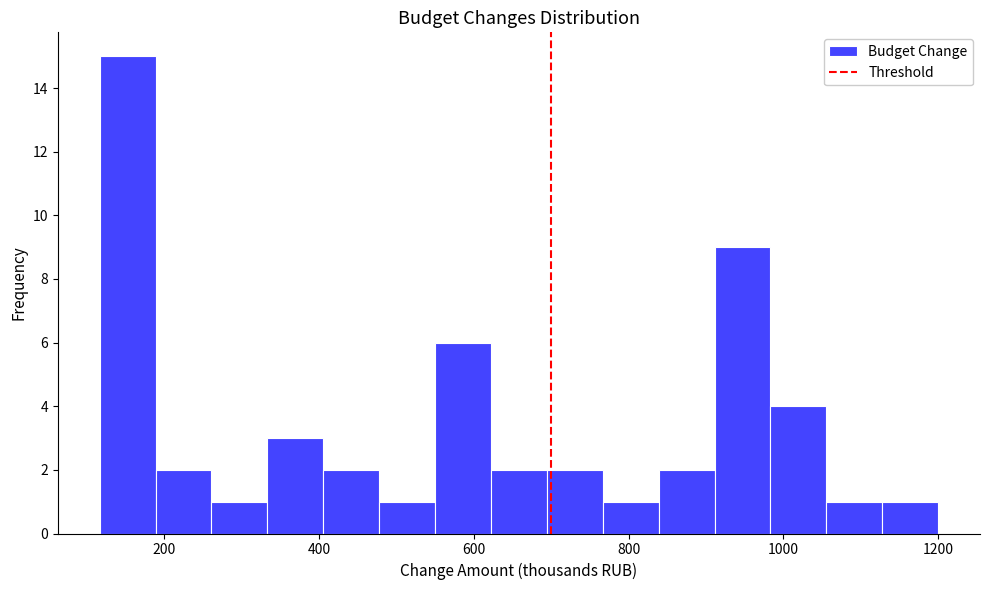

Around what value on the x-axis is the tallest bar? Give the approximate position of its centre, as read against the axis.

160